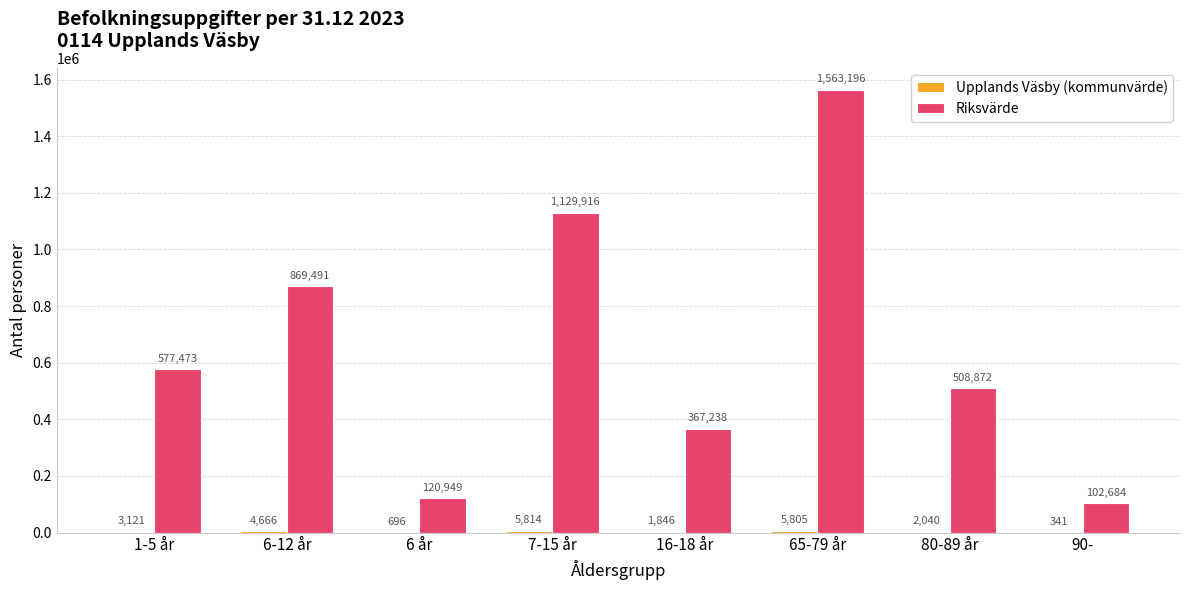

What is the maximum value shown in the chart?

1563196